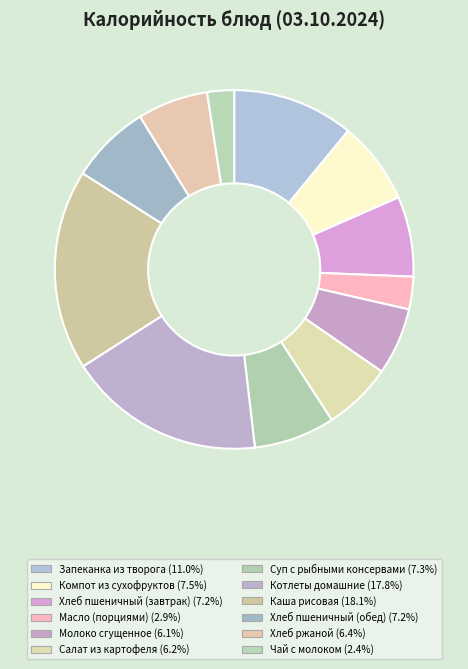

Count the number of slices in the pie.

12